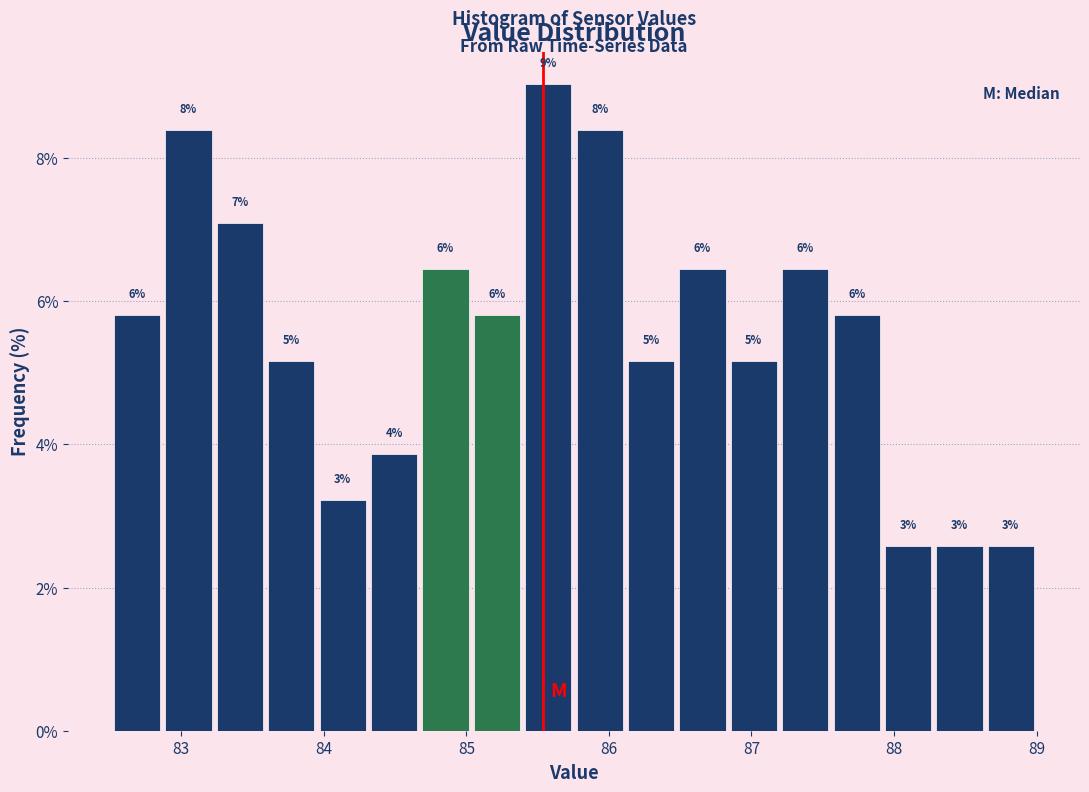

Around what value on the x-axis is the tallest bar? Give the approximate position of its centre, as read against the axis.

85.6